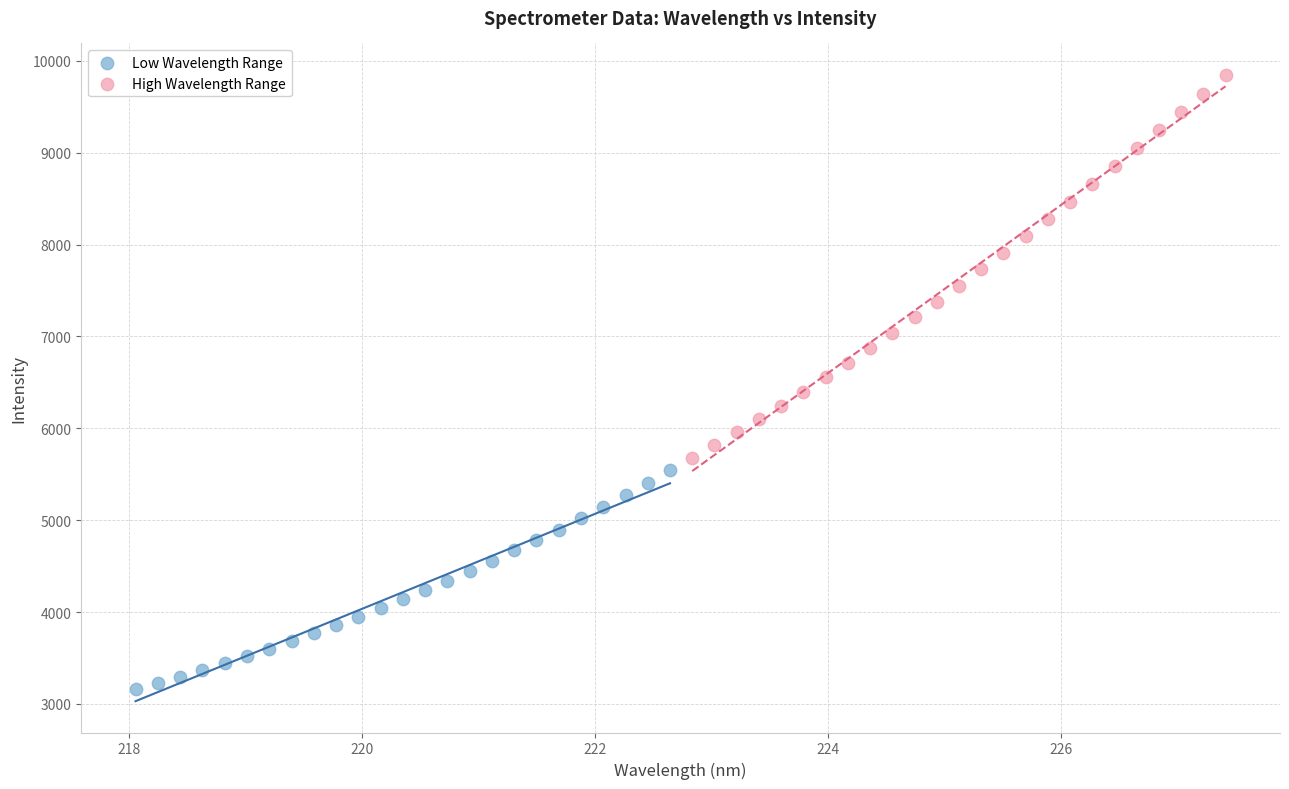

What are all the series names shown in the legend?

Low Wavelength Range, High Wavelength Range